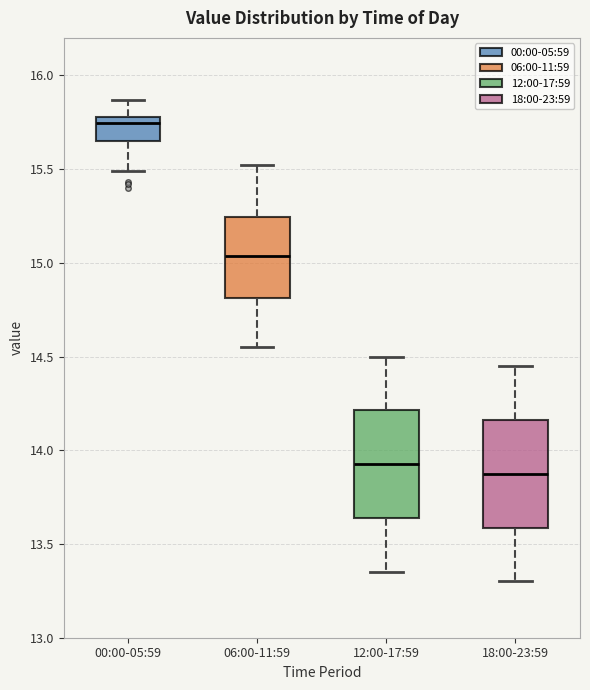

Where does the median line of the box for 06:00-11:59 sit on the y-axis? The values are not printed on the chart, so give them approximately, as read against the axis.

15.05